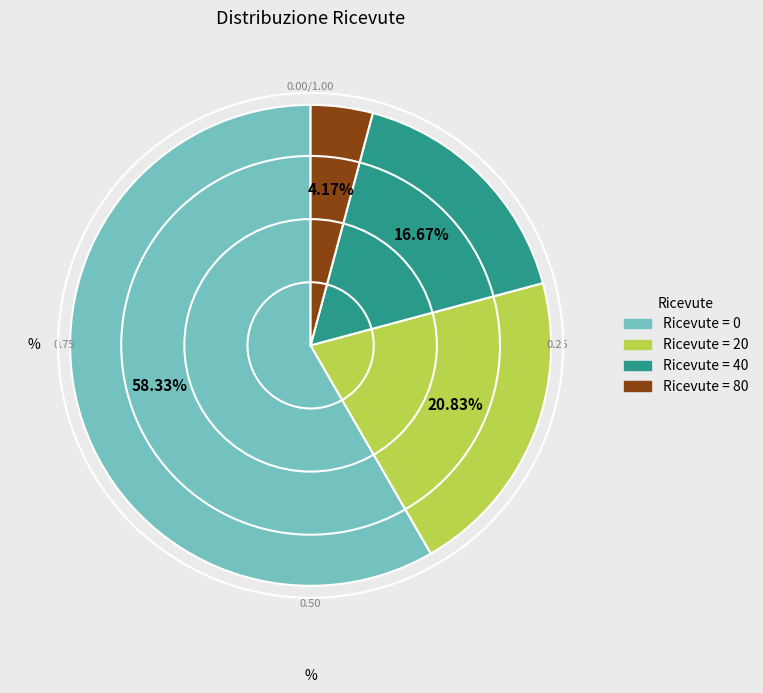

Is there a majority slice in this chart?

Yes